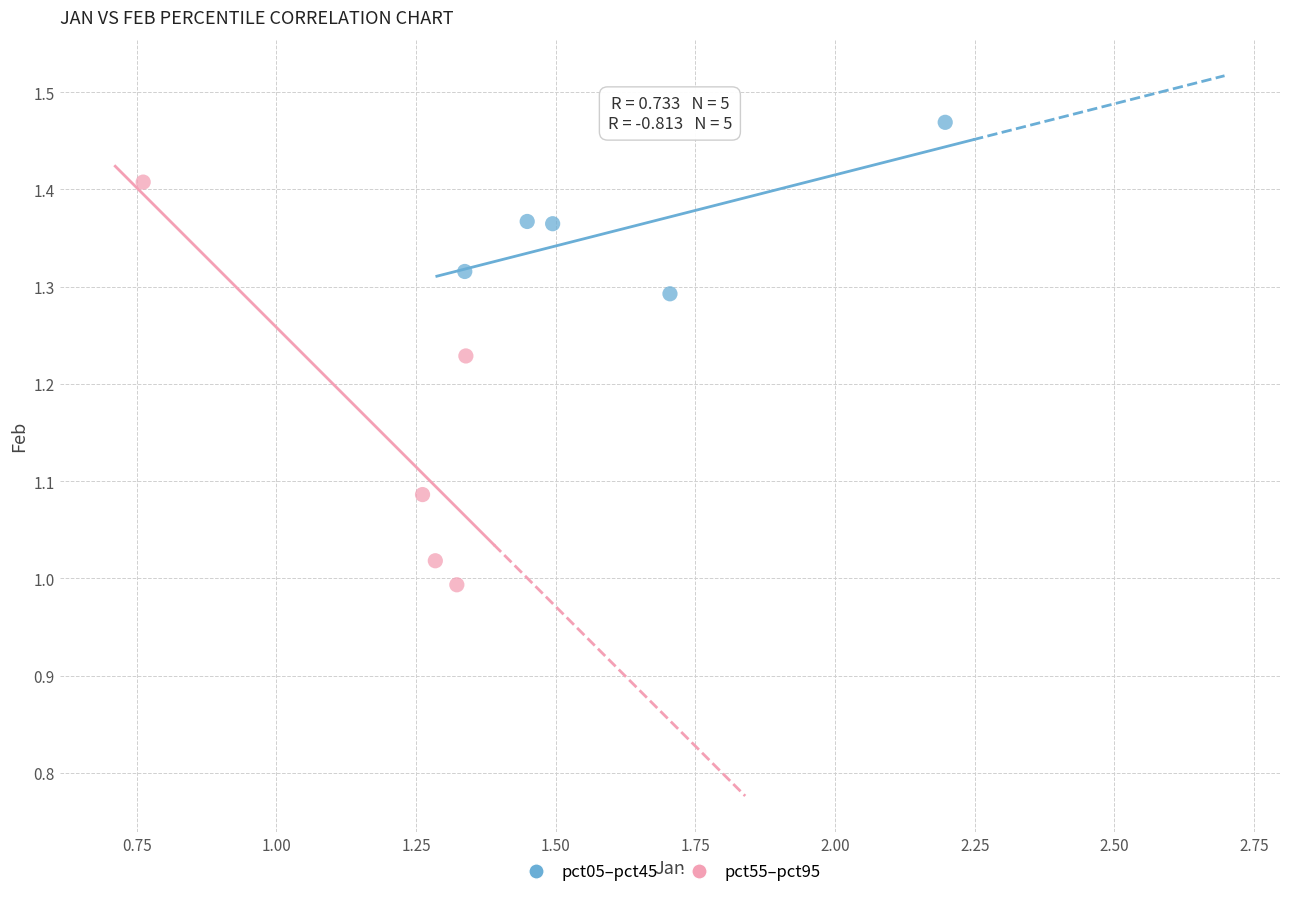

Which series has the largest Y range (max minus min)?

pct55–pct95